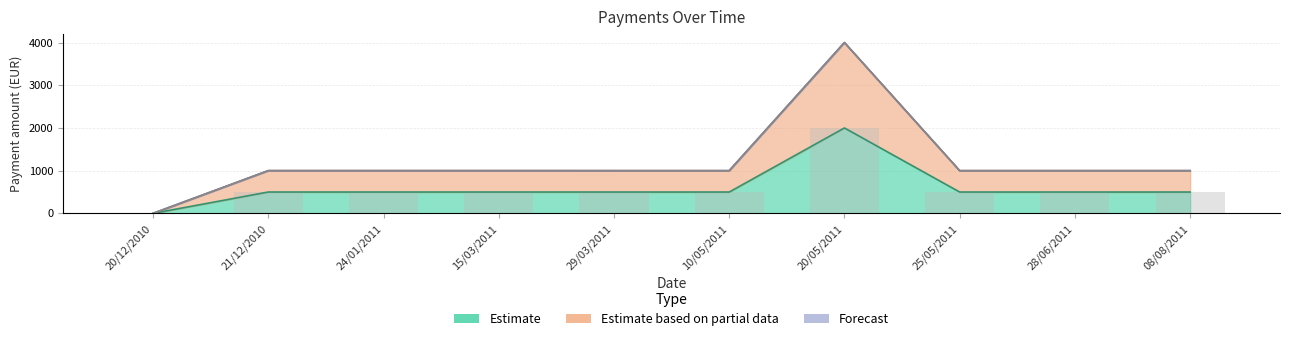

What is the difference between the maximum and minimum values in the TOT_PAGAMENTI series?

2000.0